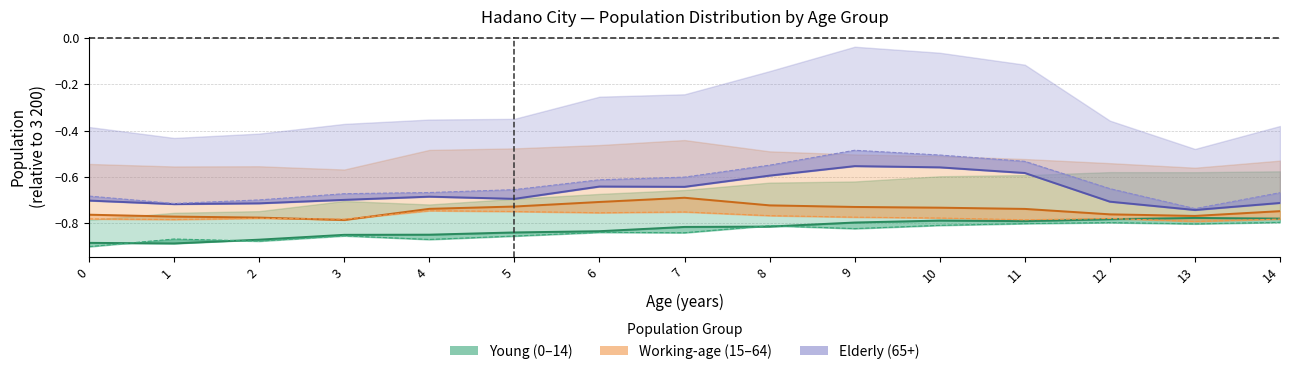

What is the difference between the Elderly population (female) values at 14 and 10?

0.2